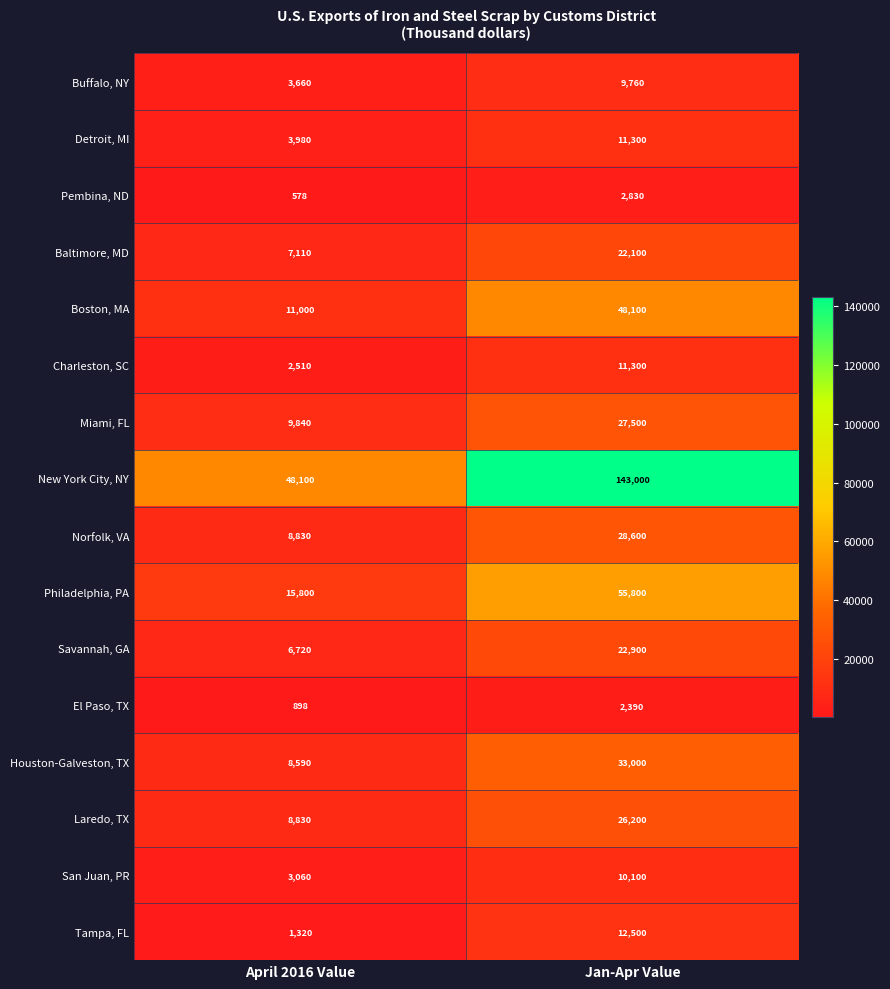

Count the number of categories in the chart.

2